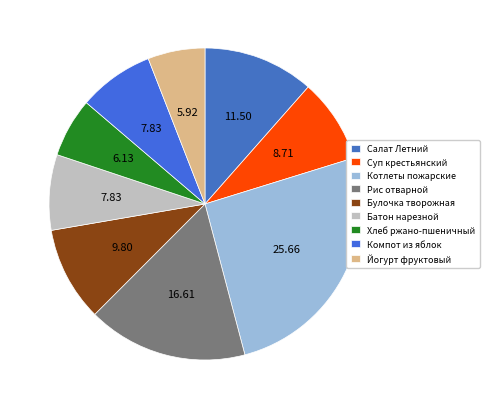

What percentage is NOT represented by Компот из яблок?

92.2%